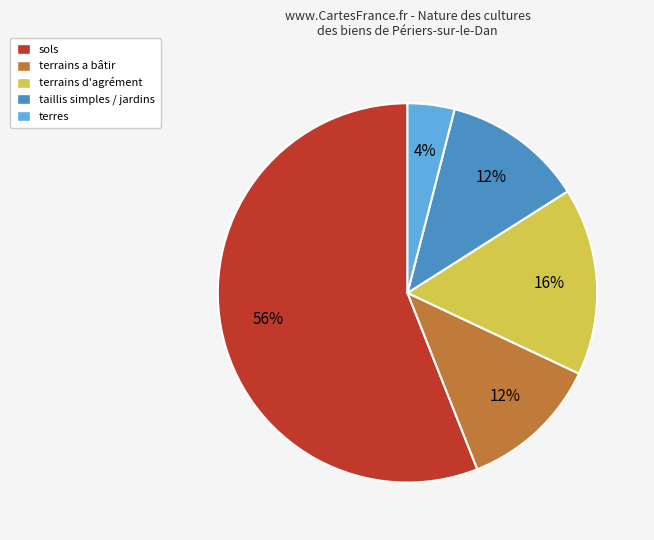

To the nearest percent, what percentage of the pie is terrains a bâtir?

12%